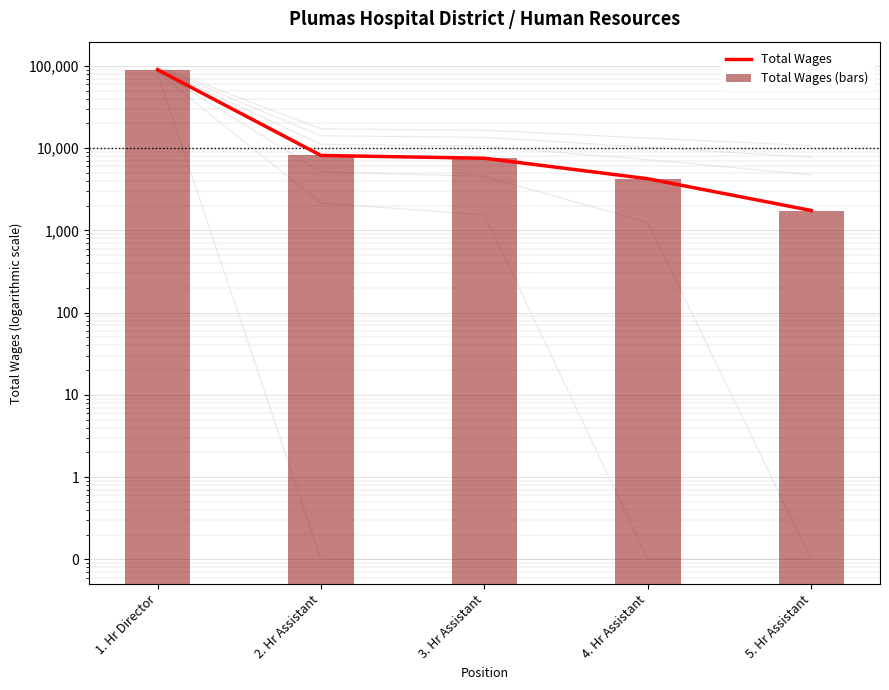

What is the total value across all series at 1. Hr Director?

179936